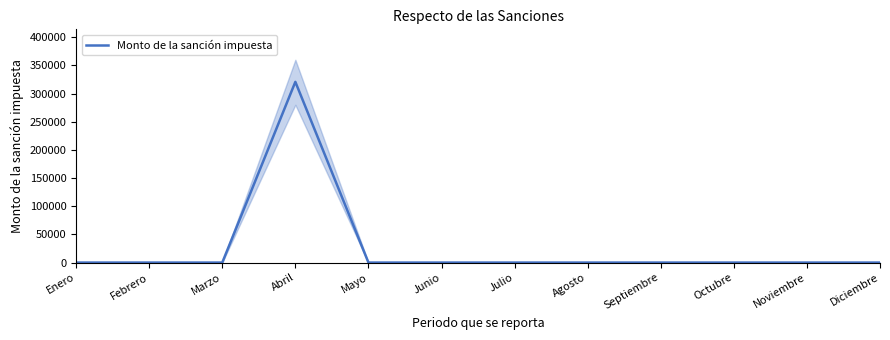

True or false: the data has more than 2 interior local peaks.

False